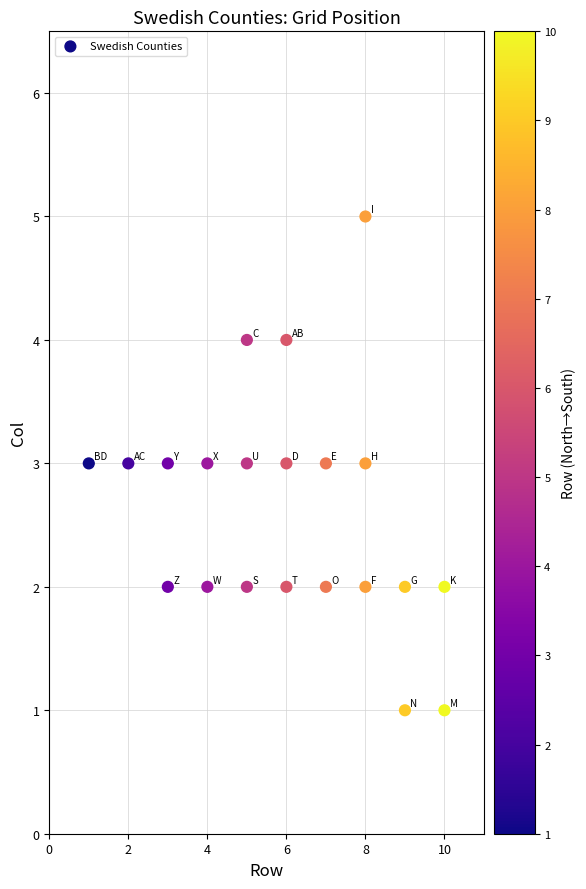

What is the range of X values (max minus min)?

9